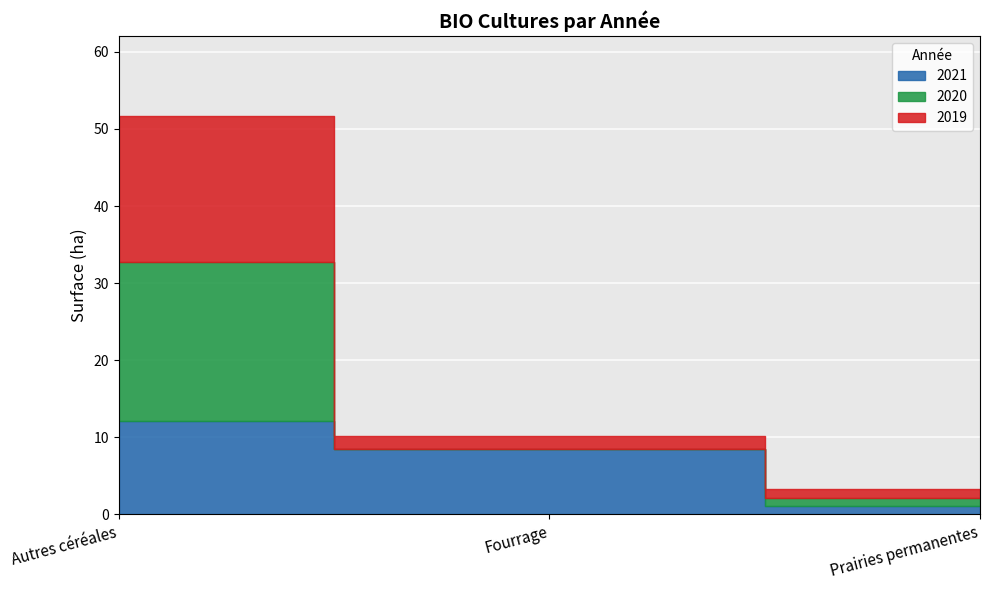

What is the sum of the 2021 values at Autres céréales and Prairies permanentes?

13.2